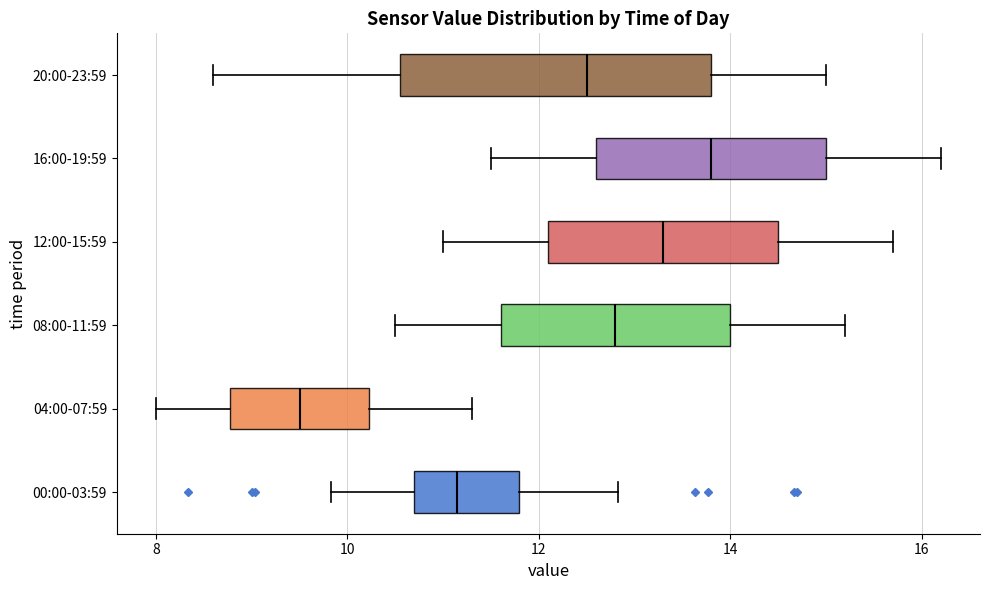

Reading bottom to top, read every box against the x-axis: the position of its median line, the range the box covers, and the ends of its whiskers. The values are not printed on the chart, so give them approximately, as read against the axis.

00:00-03:59: median 11.2, box 10.6 to 11.8, whiskers 9.8 to 12.8
04:00-07:59: median 9.6, box 8.8 to 10.2, whiskers 8.0 to 11.4
08:00-11:59: median 12.8, box 11.6 to 14.0, whiskers 10.6 to 15.2
12:00-15:59: median 13.4, box 12.2 to 14.6, whiskers 11.0 to 15.8
16:00-19:59: median 13.8, box 12.6 to 15.0, whiskers 11.6 to 16.2
20:00-23:59: median 12.6, box 10.6 to 13.8, whiskers 8.6 to 15.0